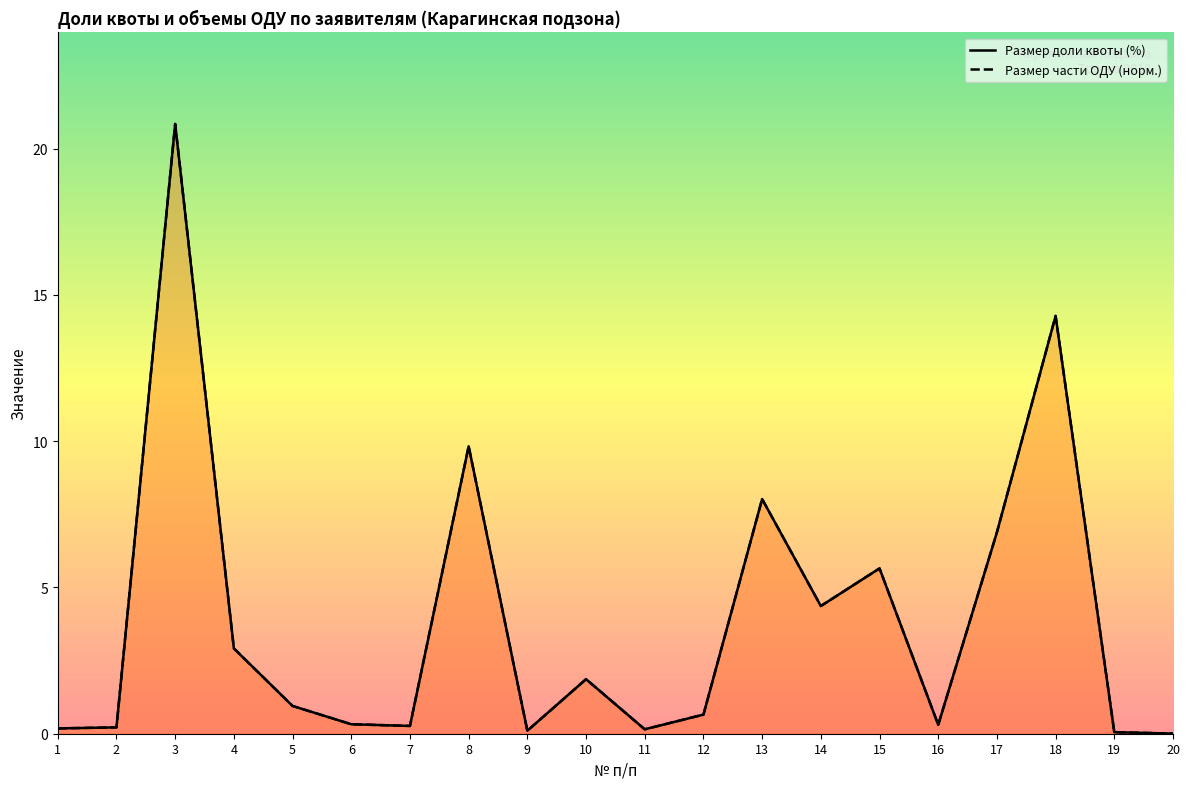

Reading left to right, transcribe all the data shown in this chart.

Размер доли квоты (%): 0.2	0.2	20.8	2.9	0.9	0.3	0.3	9.8	0.1	1.9	0.2	0.7	8.0	4.4	5.7	0.3	6.9	14.3	0.1	0.0
Размер части ОДУ (норм.): 0.2	0.2	20.8	2.9	0.9	0.3	0.3	9.8	0.1	1.9	0.2	0.7	8.0	4.4	5.7	0.3	6.9	14.3	0.1	0.0